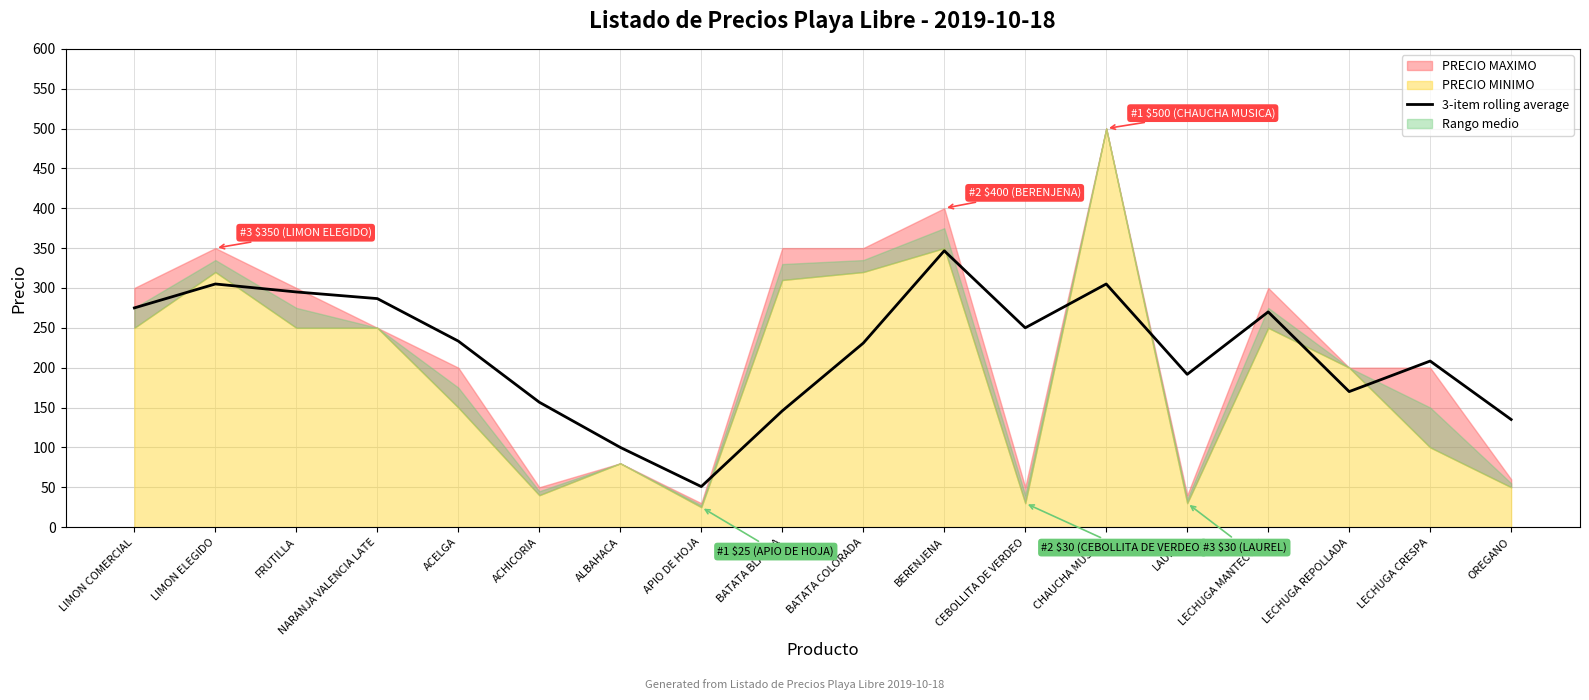

Reading left to right, transcribe all the data shown in this chart.

275.0	305.0	295.0	286.7	233.3	156.7	100.0	50.8	145.8	230.8	346.7	250.0	305.0	191.7	270.0	170.0	208.3	135.0